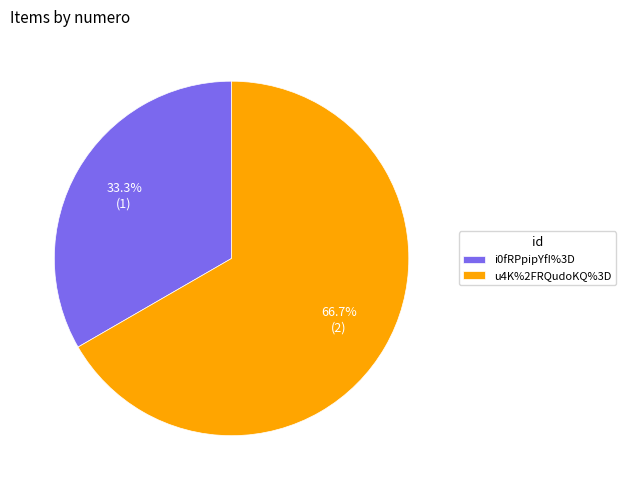

Which slice is the largest?

u4K%2FRQudoKQ%3D